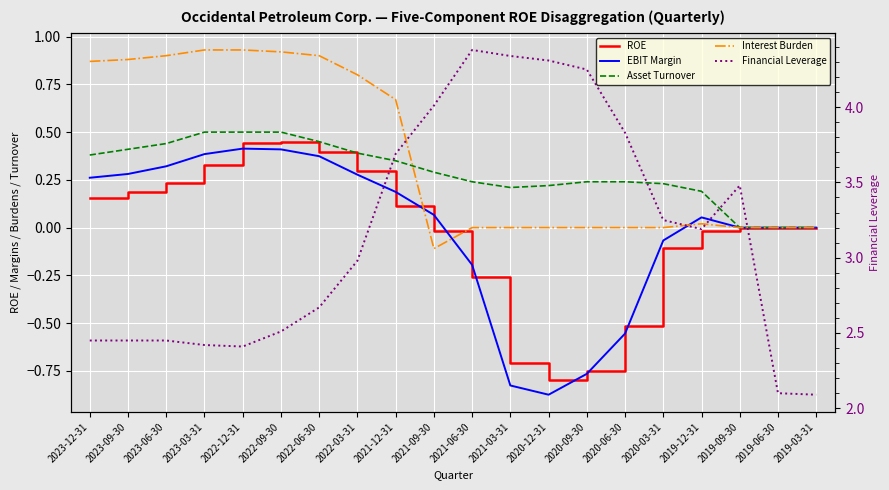

At which category does Financial Leverage reach its first local peak?

2021-06-30